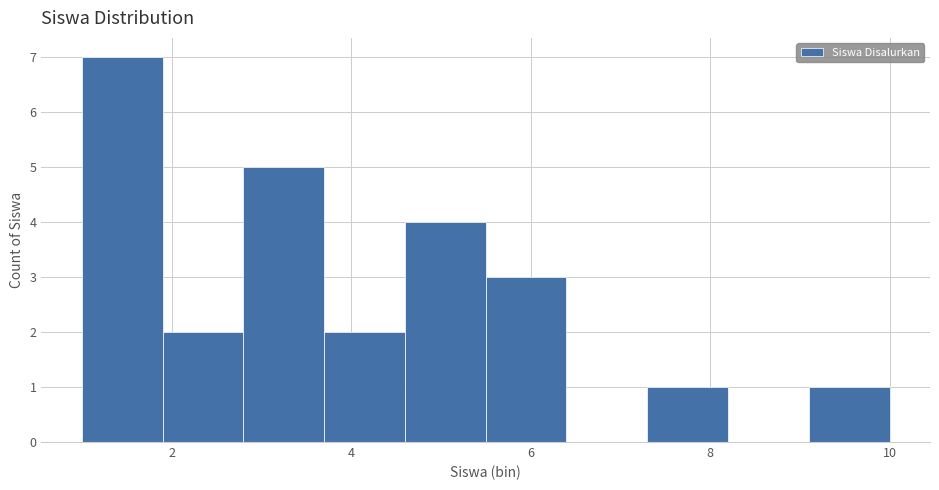

What is the height of the bar covering 4.6 to 5.5 on the x-axis? Neither the bar edges nor the heights are printed on the chart, so give them approximately, as read against the axes.

4